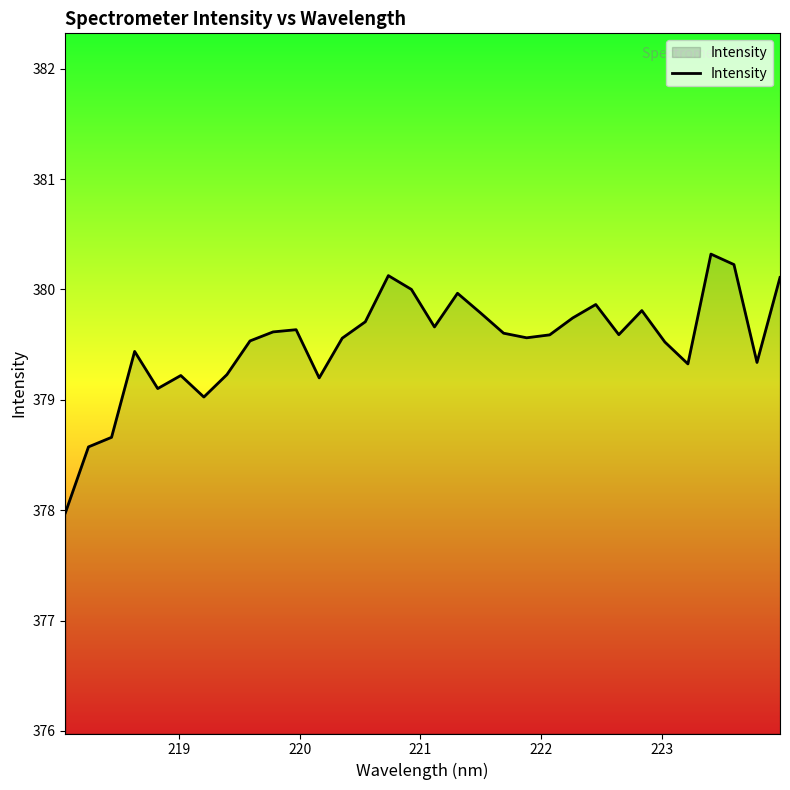

What is the maximum value shown in the chart?

380.3